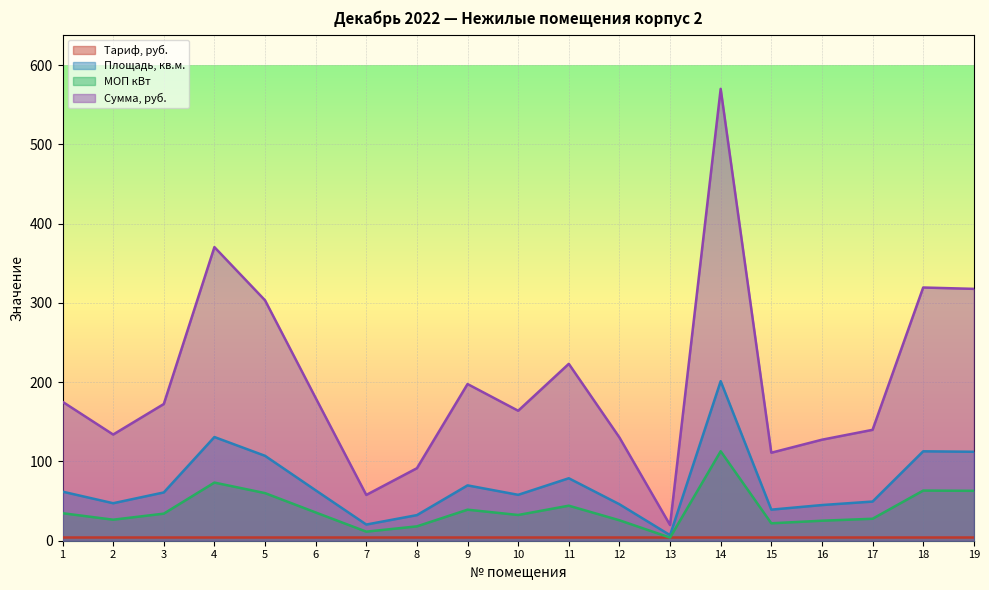

True or false: МОП кВт and Площадь, кв.м. cross at least once.

False